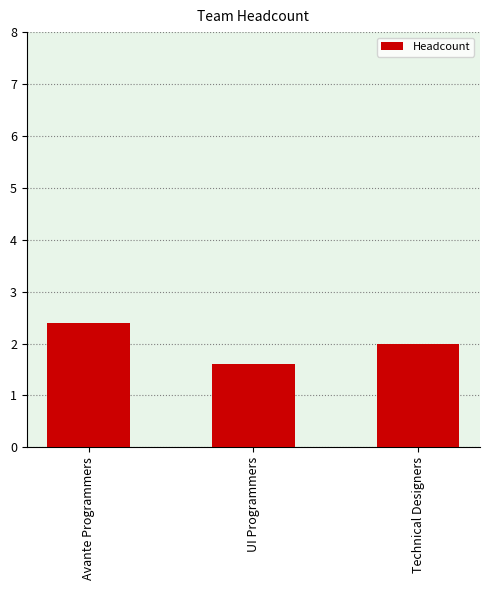

Count the number of data series in this chart.

1